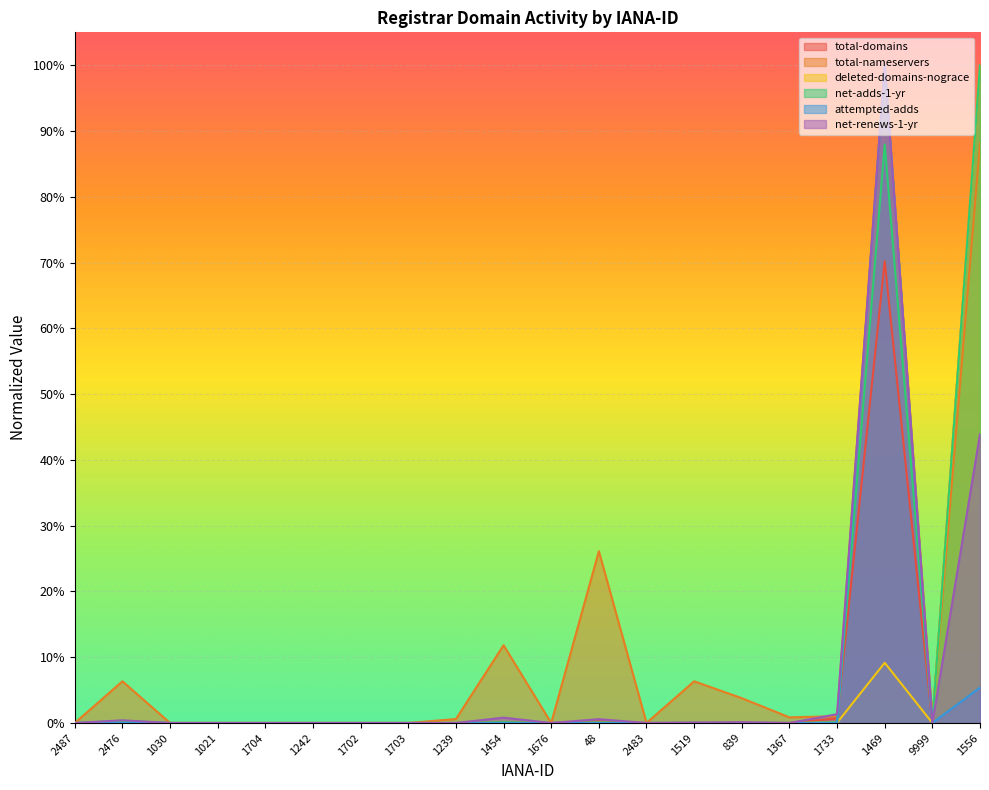

How many series are shown in this chart?

6